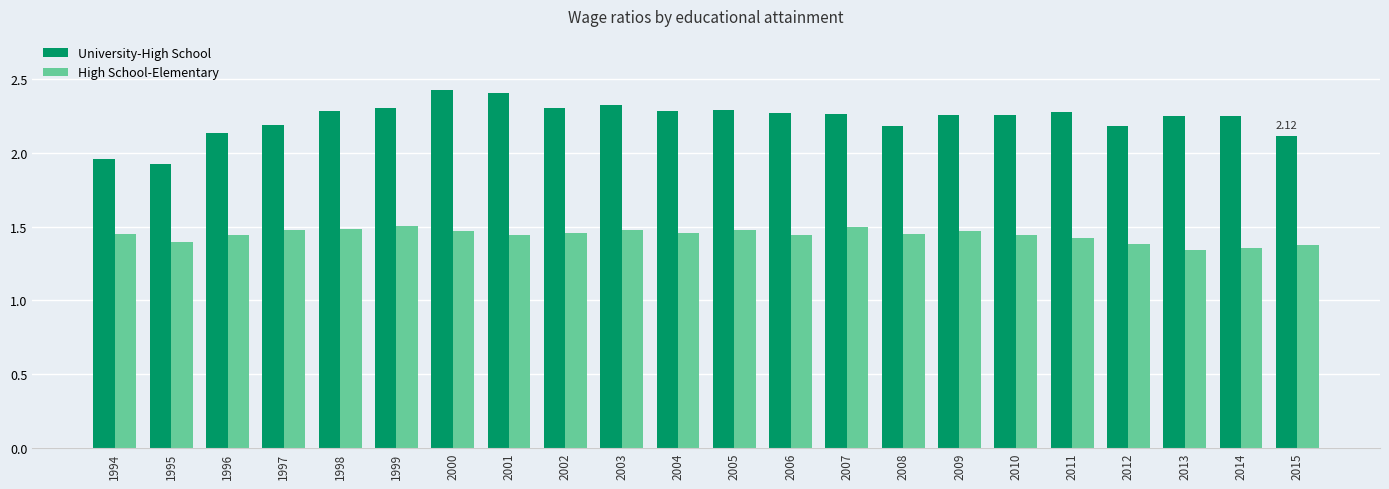

True or false: University-High School has a value of 2.3 at 2004.

True